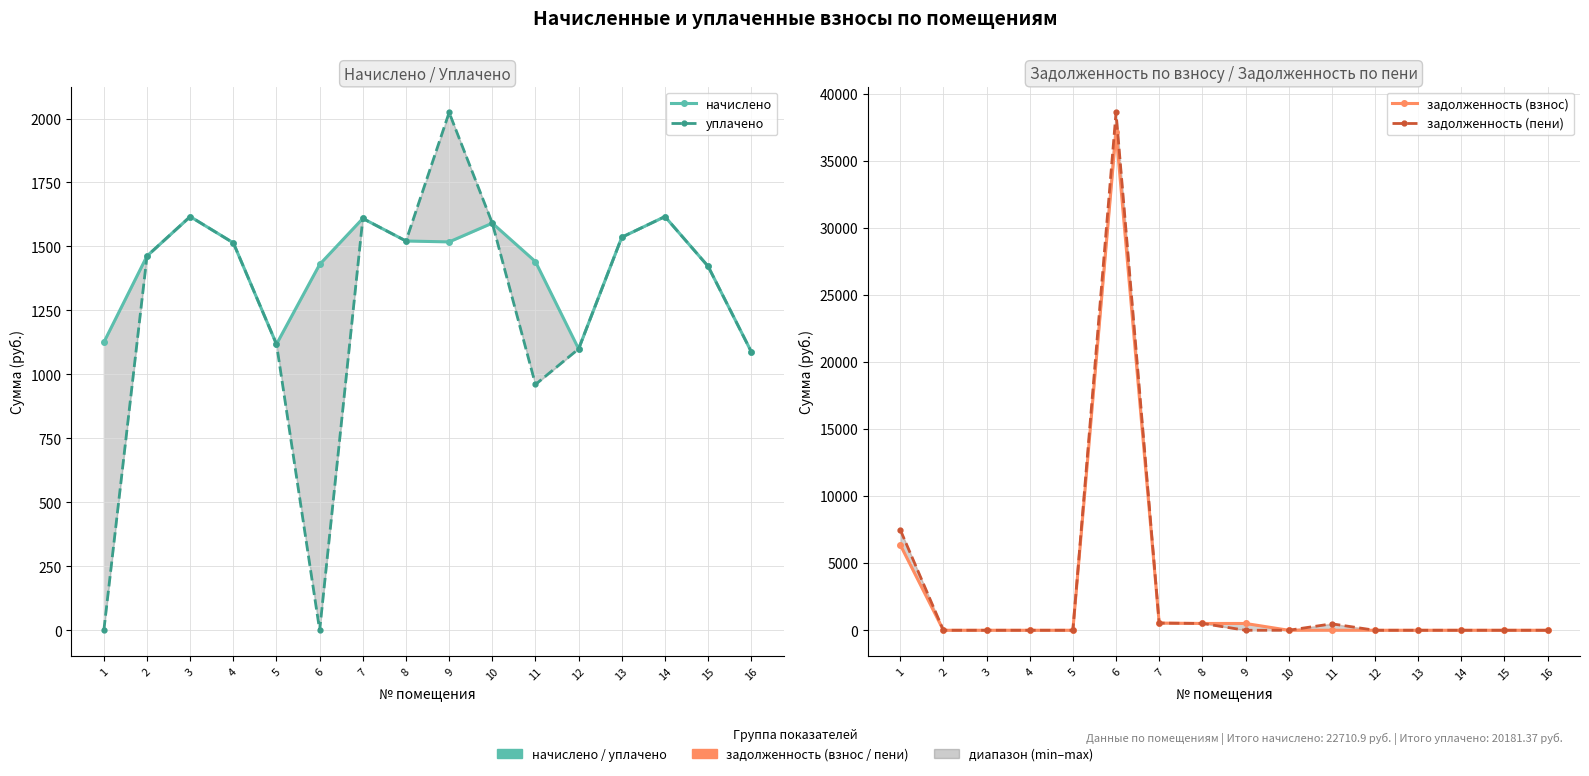

At which category does the chart reach its minimum across all series?

1